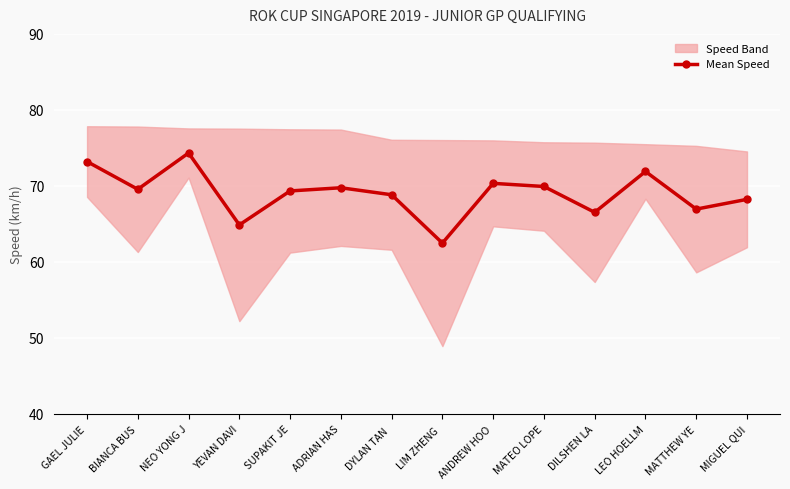

At which category does the chart reach its minimum across all series?

LIM ZHENG 